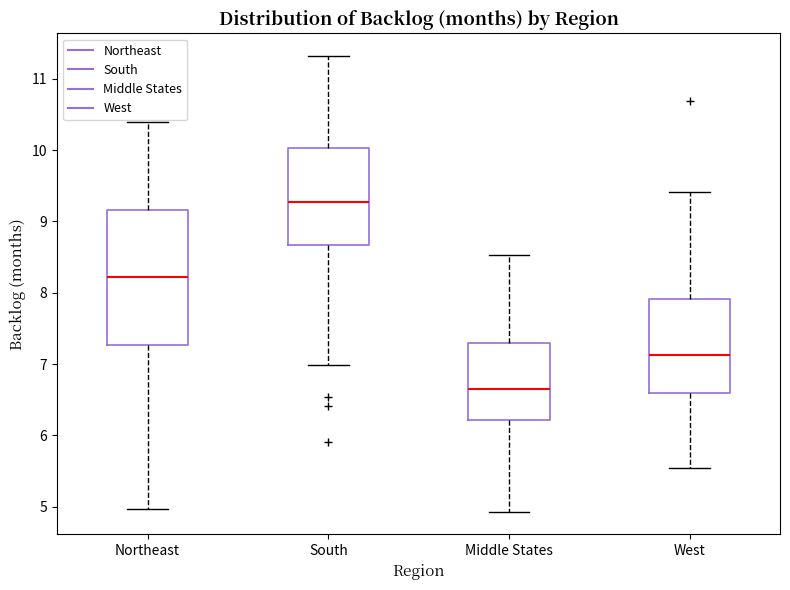

Reading left to right, read every box against the y-axis: the position of its median line, the range the box covers, and the ends of its whiskers. The values are not printed on the chart, so give them approximately, as read against the axis.

Northeast: median 8.2, box 7.3 to 9.2, whiskers 5.0 to 10.4
South: median 9.3, box 8.7 to 10.0, whiskers 7.0 to 11.3
Middle States: median 6.7, box 6.2 to 7.3, whiskers 4.9 to 8.5
West: median 7.1, box 6.6 to 7.9, whiskers 5.5 to 9.4